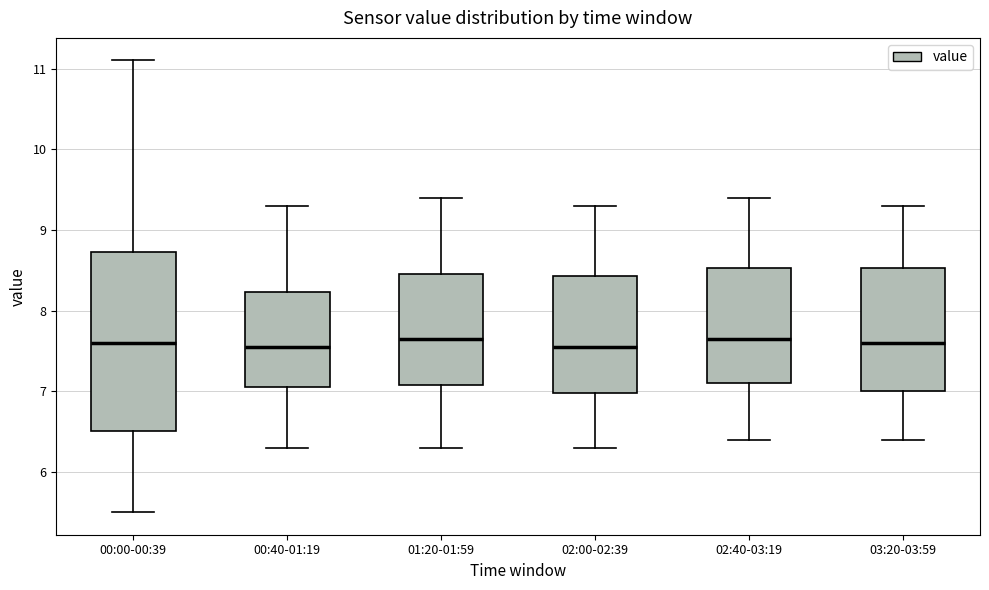

Reading left to right, read every box against the y-axis: the position of its median line, the range the box covers, and the ends of its whiskers. The values are not printed on the chart, so give them approximately, as read against the axis.

00:00-00:39: median 7.6, box 6.5 to 8.7, whiskers 5.5 to 11.1
00:40-01:19: median 7.6, box 7.1 to 8.2, whiskers 6.3 to 9.3
01:20-01:59: median 7.7, box 7.1 to 8.5, whiskers 6.3 to 9.4
02:00-02:39: median 7.6, box 7.0 to 8.4, whiskers 6.3 to 9.3
02:40-03:19: median 7.7, box 7.1 to 8.5, whiskers 6.4 to 9.4
03:20-03:59: median 7.6, box 7.0 to 8.5, whiskers 6.4 to 9.3